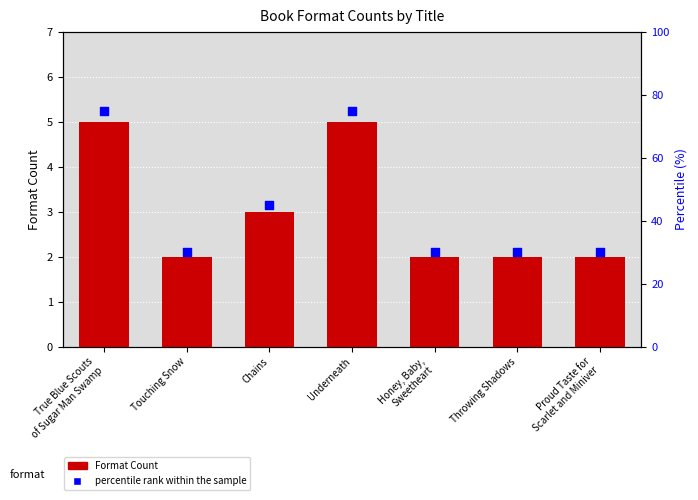

Is the value of percentile rank within the sample at Throwing Shadows greater than the value of Format Count at Proud Taste for
Scarlet and Miniver?

Yes